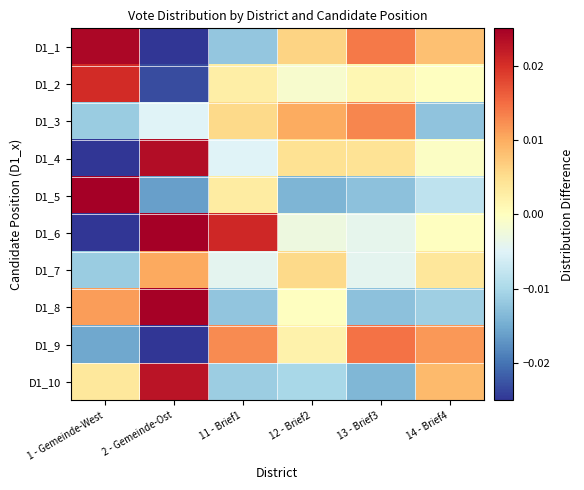

Reading left to right, extract all data points from this chart.

D1_1: 1 - Gemeinde-West=0.0	2 - Gemeinde-Ost=-0.0	11 - Brief1=-0.0	12 - Brief2=0.0	13 - Brief3=0.0	14 - Brief4=0.0
D1_2: 1 - Gemeinde-West=0.0	2 - Gemeinde-Ost=-0.0	11 - Brief1=0.0	12 - Brief2=-0.0	13 - Brief3=0.0	14 - Brief4=-0.0
D1_3: 1 - Gemeinde-West=-0.0	2 - Gemeinde-Ost=-0.0	11 - Brief1=0.0	12 - Brief2=0.0	13 - Brief3=0.0	14 - Brief4=-0.0
D1_4: 1 - Gemeinde-West=-0.0	2 - Gemeinde-Ost=0.0	11 - Brief1=-0.0	12 - Brief2=0.0	13 - Brief3=0.0	14 - Brief4=-0.0
D1_5: 1 - Gemeinde-West=0.0	2 - Gemeinde-Ost=-0.0	11 - Brief1=0.0	12 - Brief2=-0.0	13 - Brief3=-0.0	14 - Brief4=-0.0
D1_6: 1 - Gemeinde-West=-0.0	2 - Gemeinde-Ost=0.0	11 - Brief1=0.0	12 - Brief2=-0.0	13 - Brief3=-0.0	14 - Brief4=-0.0
D1_7: 1 - Gemeinde-West=-0.0	2 - Gemeinde-Ost=0.0	11 - Brief1=-0.0	12 - Brief2=0.0	13 - Brief3=-0.0	14 - Brief4=0.0
D1_8: 1 - Gemeinde-West=0.0	2 - Gemeinde-Ost=0.0	11 - Brief1=-0.0	12 - Brief2=-0.0	13 - Brief3=-0.0	14 - Brief4=-0.0
D1_9: 1 - Gemeinde-West=-0.0	2 - Gemeinde-Ost=-0.0	11 - Brief1=0.0	12 - Brief2=0.0	13 - Brief3=0.0	14 - Brief4=0.0
D1_10: 1 - Gemeinde-West=0.0	2 - Gemeinde-Ost=0.0	11 - Brief1=-0.0	12 - Brief2=-0.0	13 - Brief3=-0.0	14 - Brief4=0.0